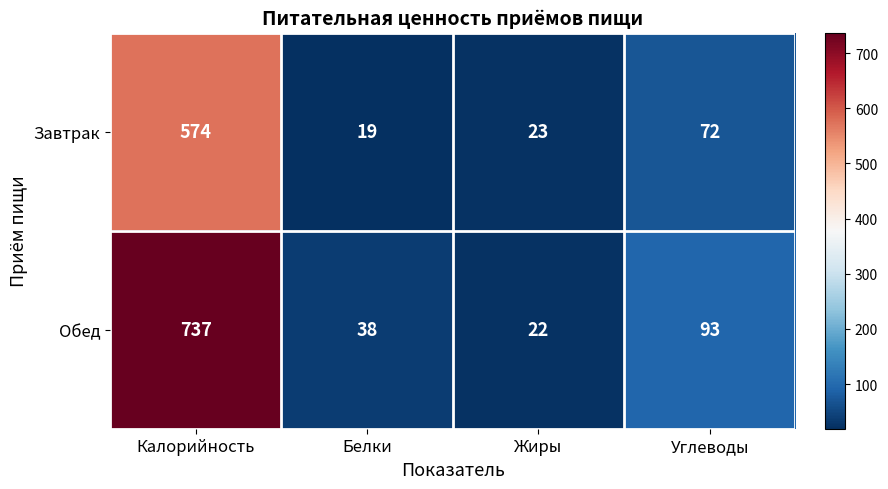

Which label corresponds to the smallest value in the chart?

Белки